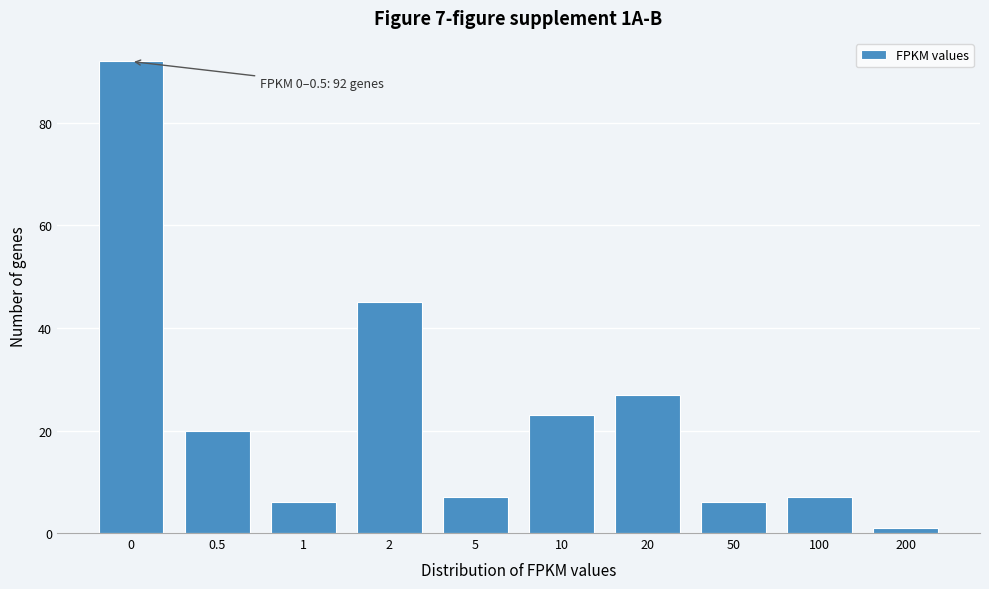

Reading right to left, transcribe all the data shown in this chart.

200=1	100=7	50=6	20=27	10=23	5=7	2=45	1=6	0.5=20	0=92